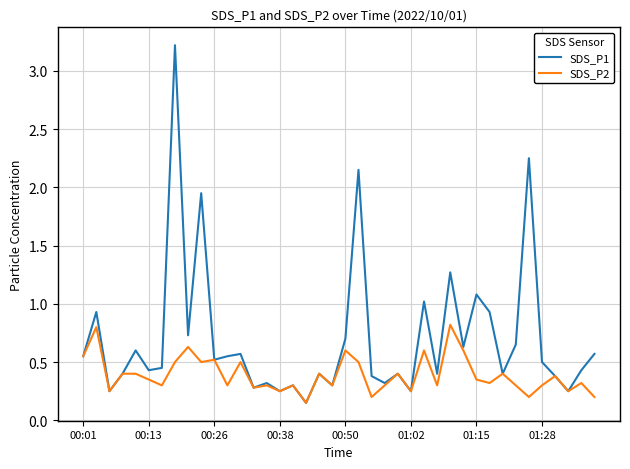

What is the maximum value for SDS_P1?

3.2